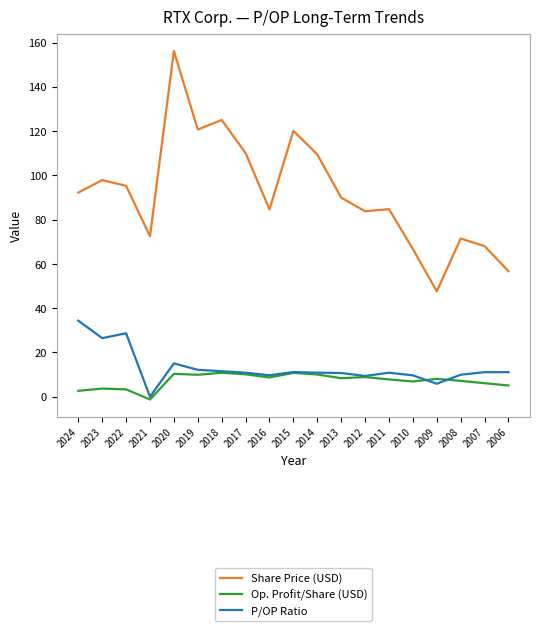

Is it true that Share Price (USD) equals 84.8 at 2011?

True